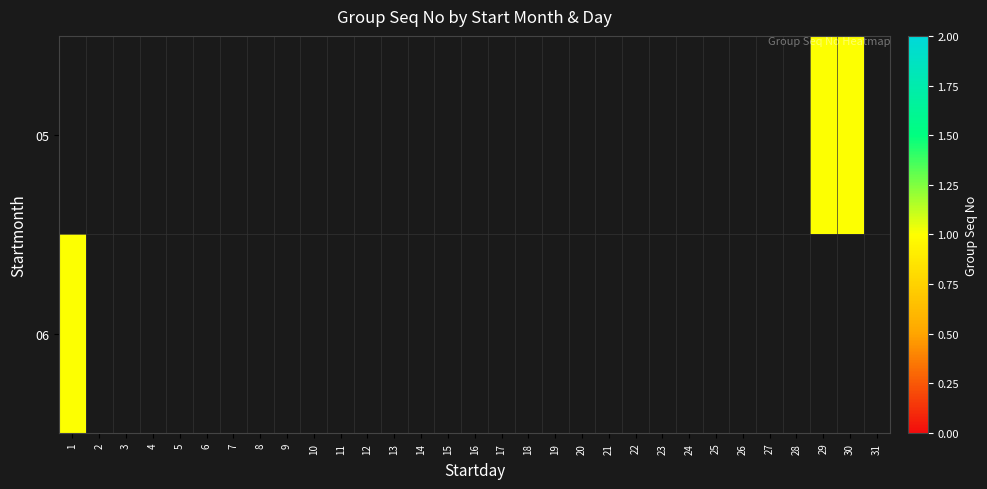

Rank the series by their maximum value, from highest to lowest.

05, 06